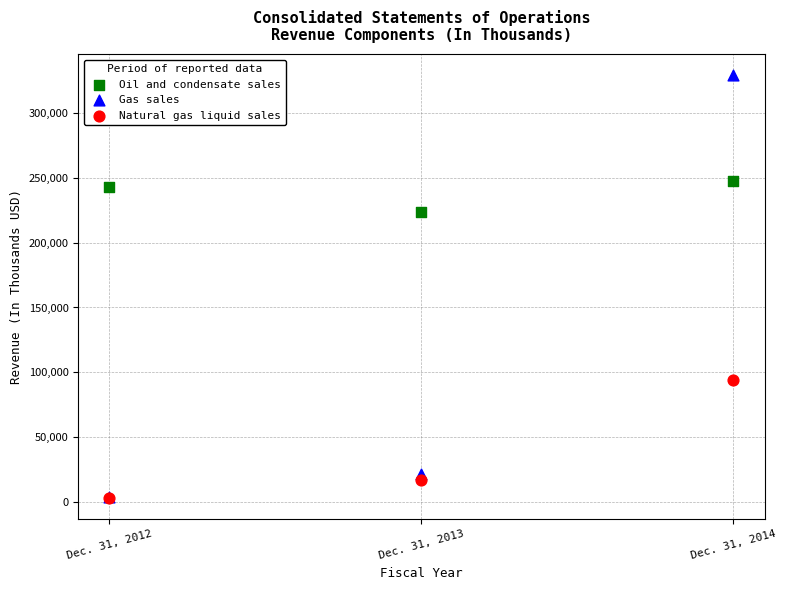

In the Gas sales series, what Y value is closest to 166239?

21015